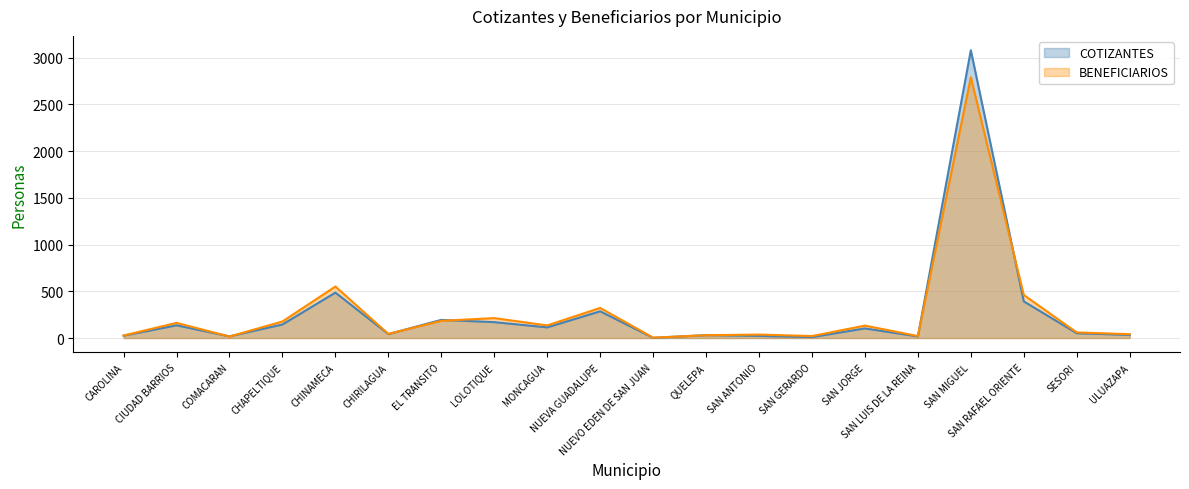

At which label does BENEFICIARIOS first exceed 133?

CIUDAD BARRIOS